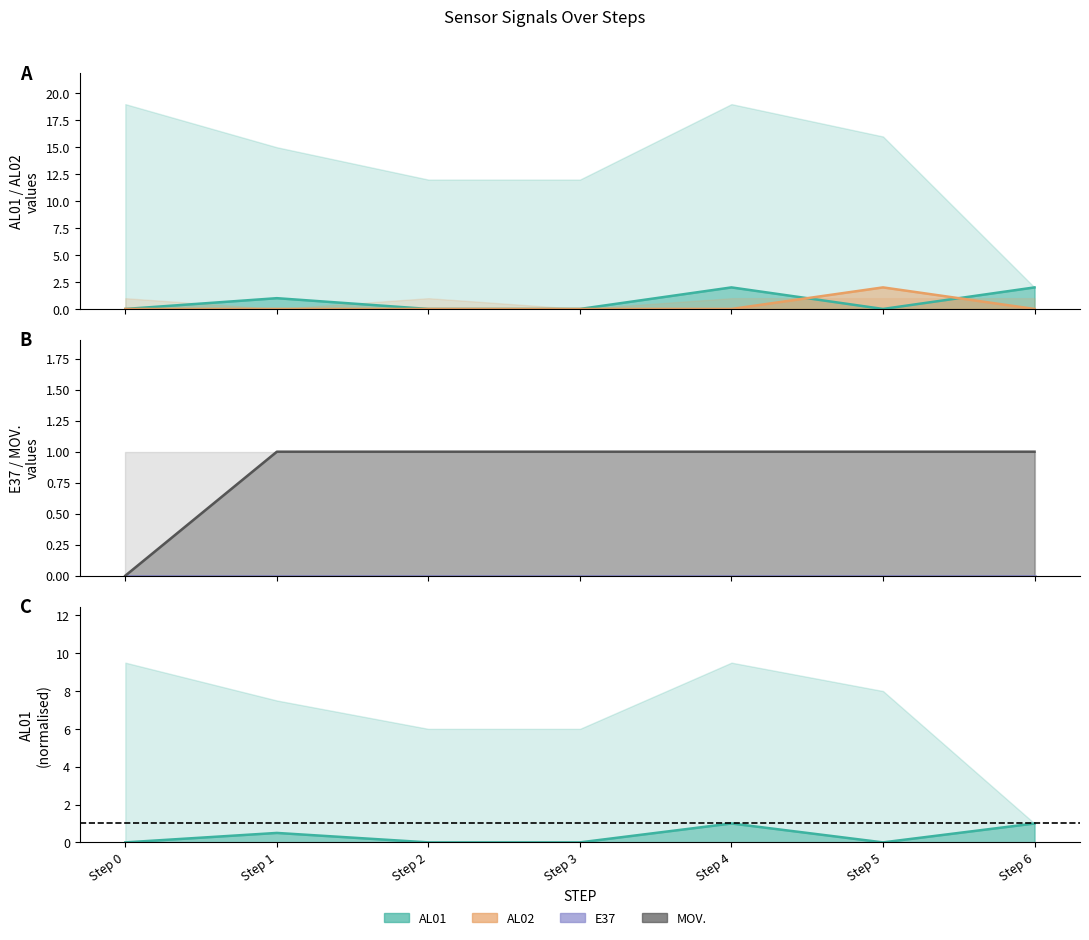

How many lines are shown in the chart?

5